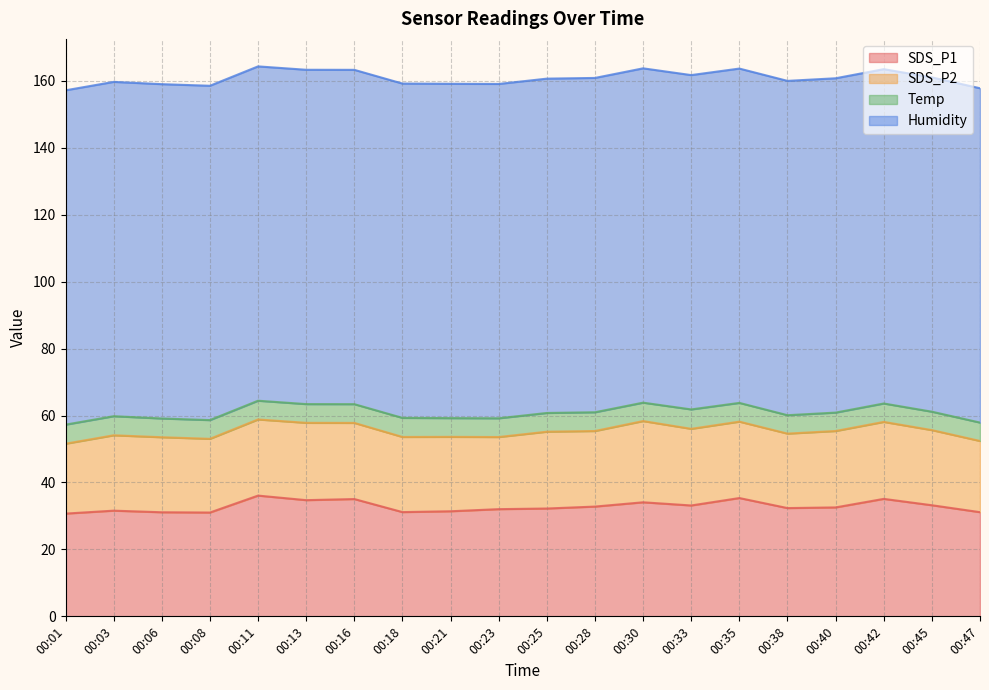

At which category is the sum across all series the highest?

00:11